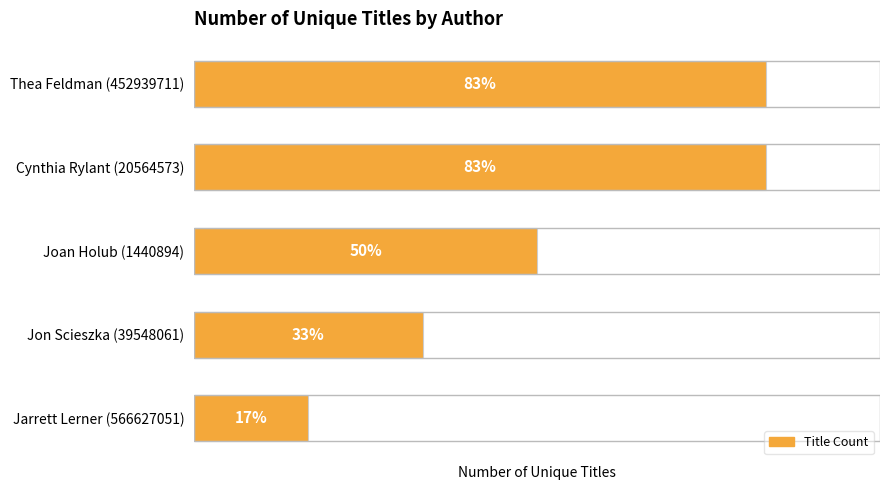

Rank the categories by value from highest to lowest.

Thea Feldman (452939711), Cynthia Rylant (20564573), Joan Holub (1440894), Jon Scieszka (39548061), Jarrett Lerner (566627051)